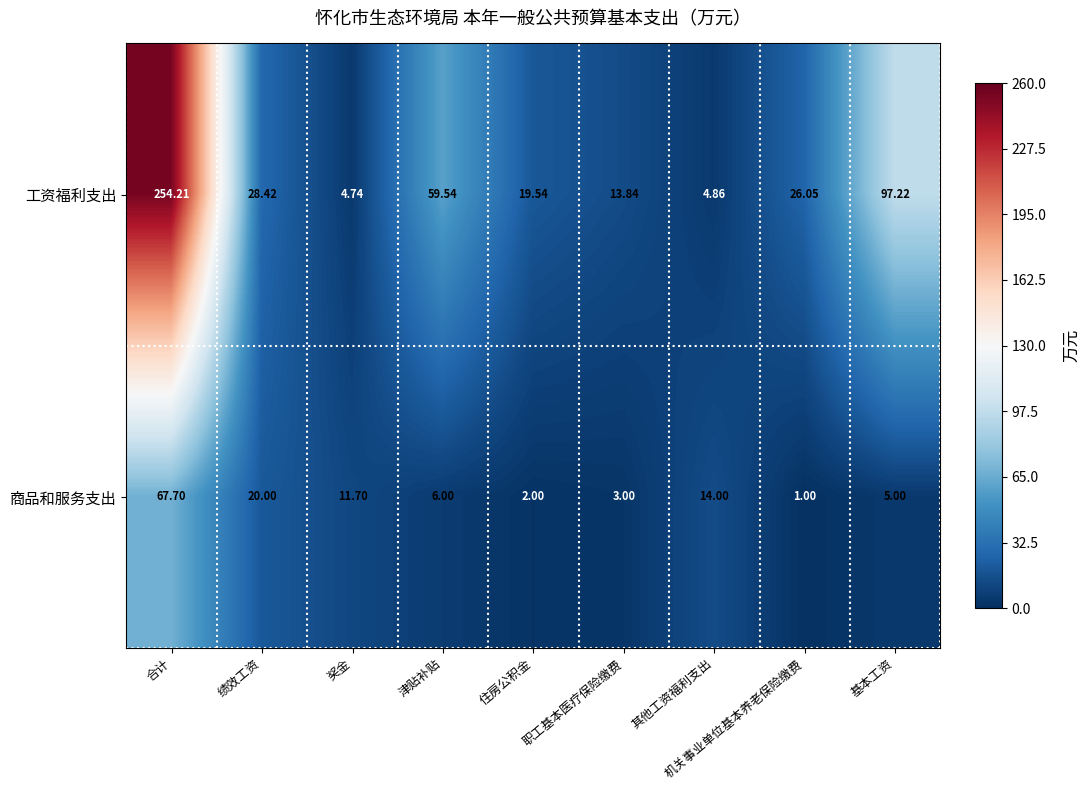

At which category is the sum across all series the highest?

合计